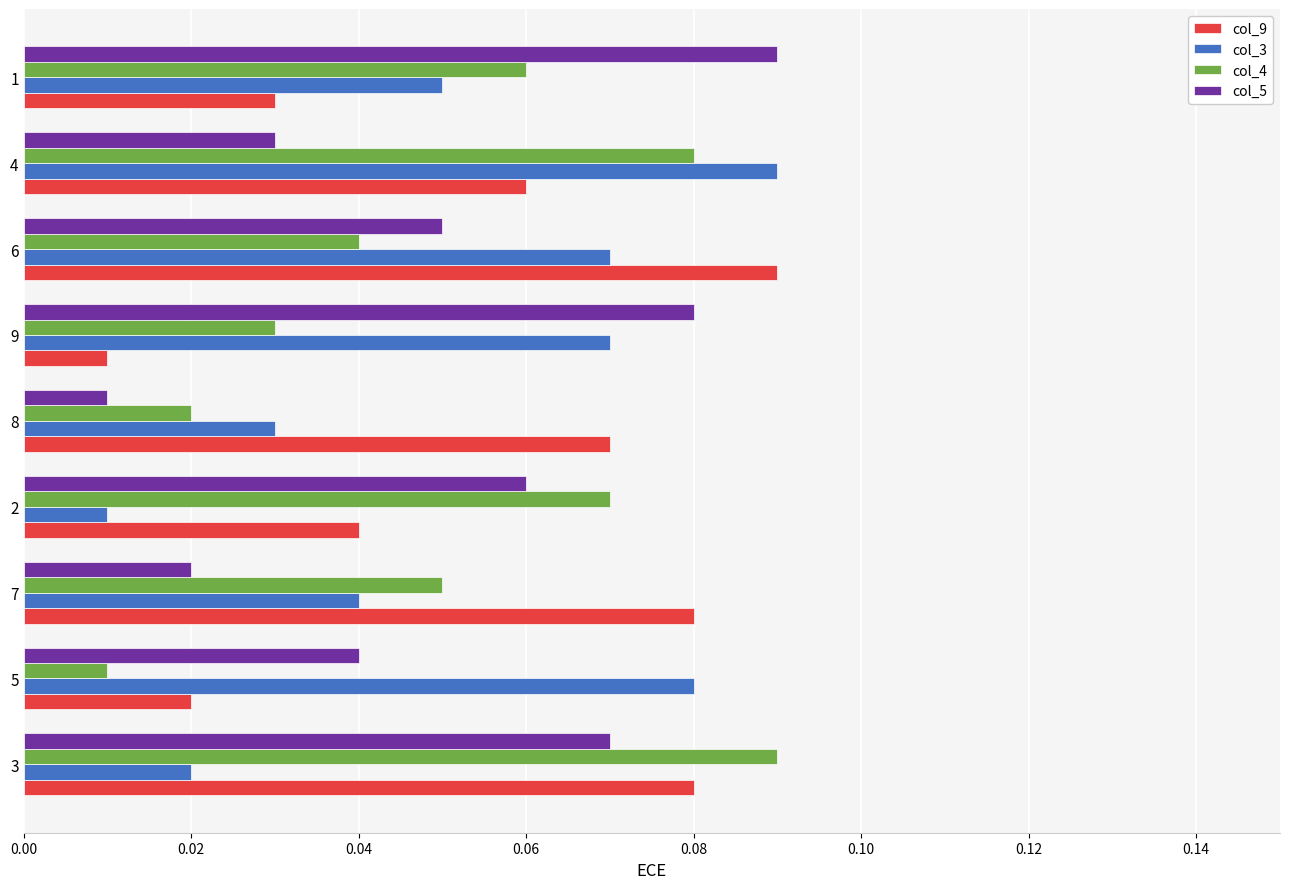

Which series has the largest total across all categories?

col_9